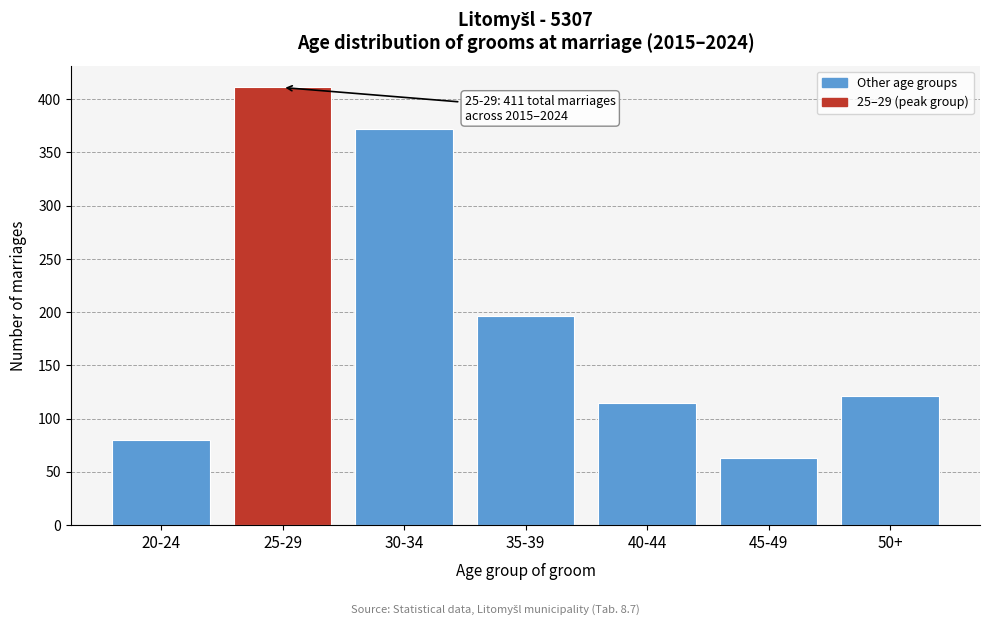

Reading right to left, extract all data points from this chart.

50+=121	45-49=63	40-44=115	35-39=196	30-34=372	25-29=411	20-24=80